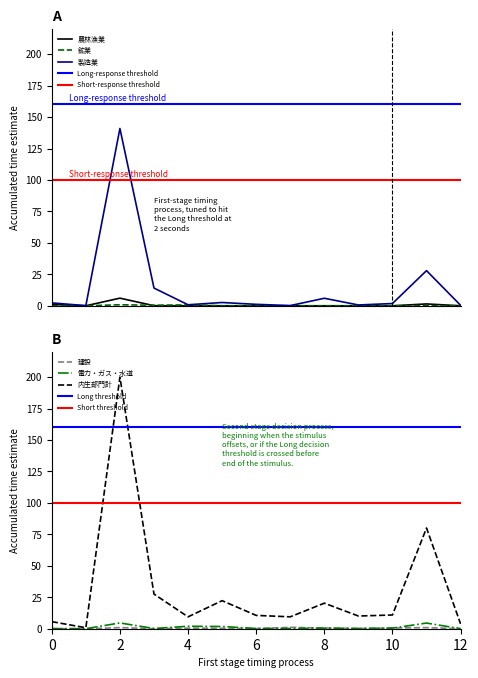

Which series has the widest spread of values?

内生部門計